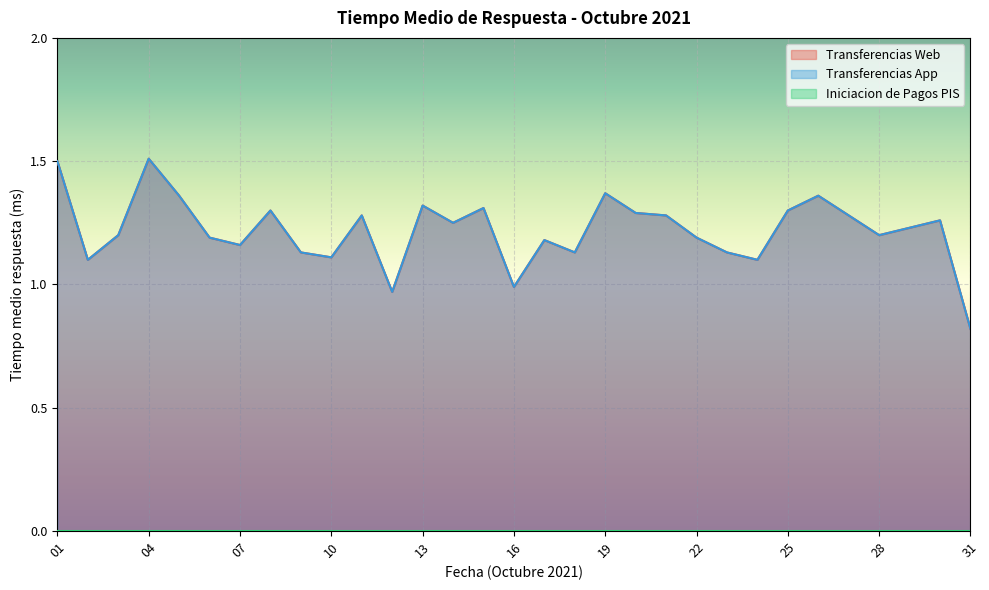

True or false: Transferencias App and Transferencias Web intersect in this chart.

False